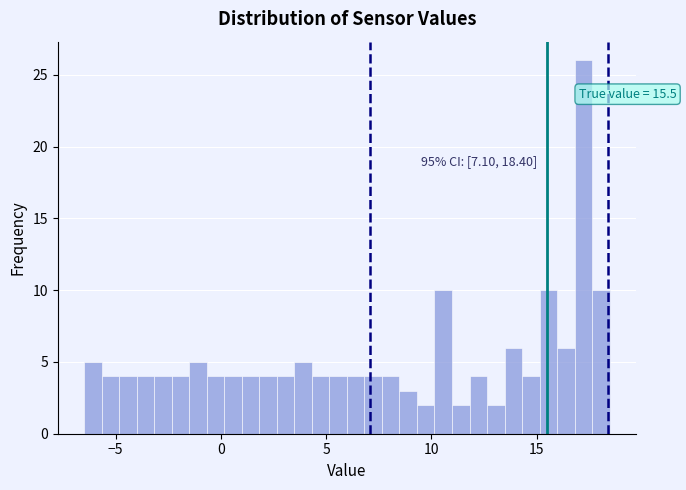

Read against the x-axis, roughly where is the centre of the tallest bar?

17.0